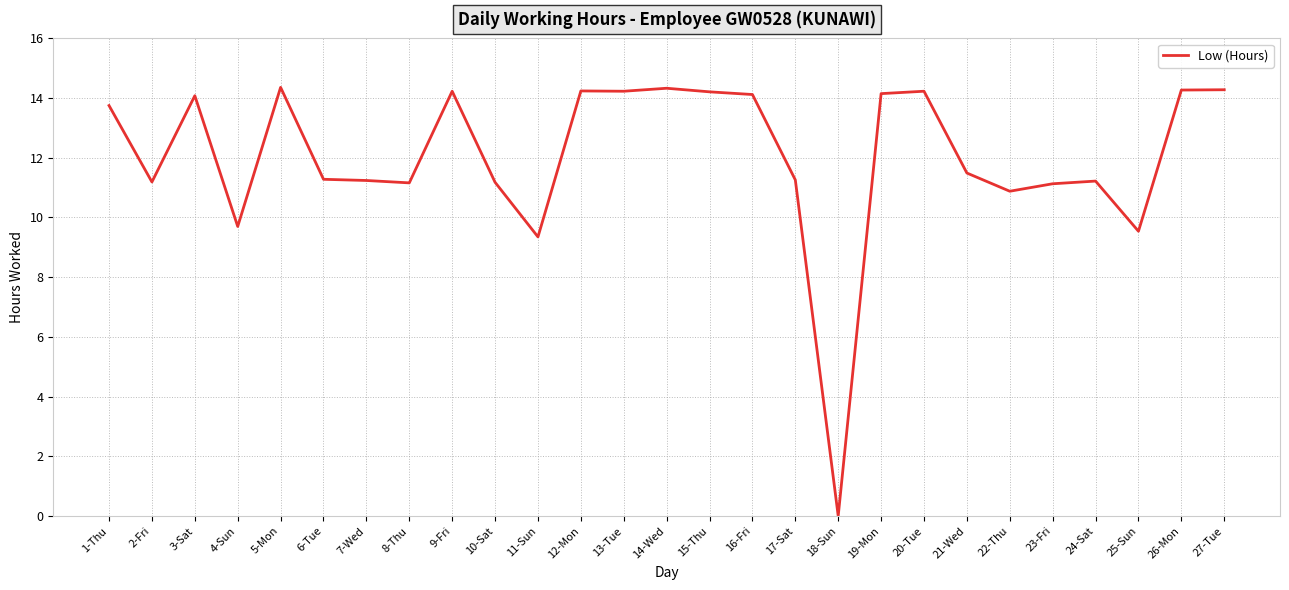

What is the difference between the maximum and minimum values?

14.4